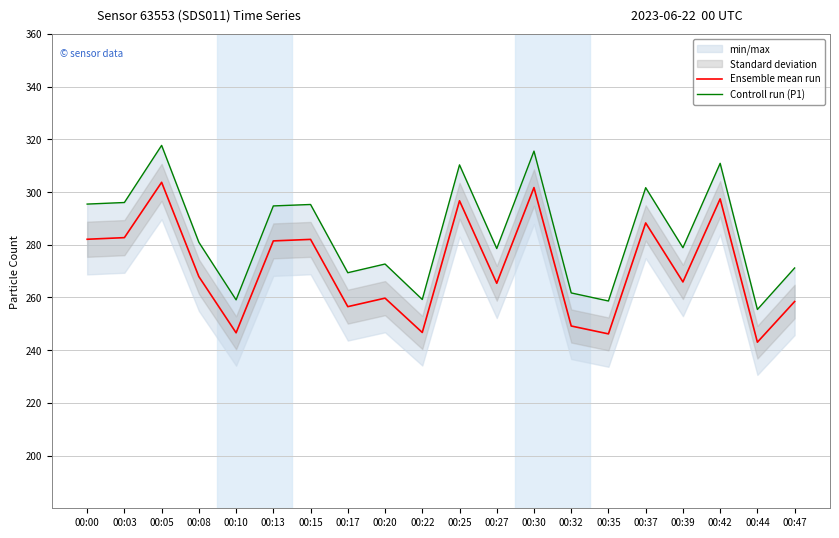

How many lines are shown in the chart?

2